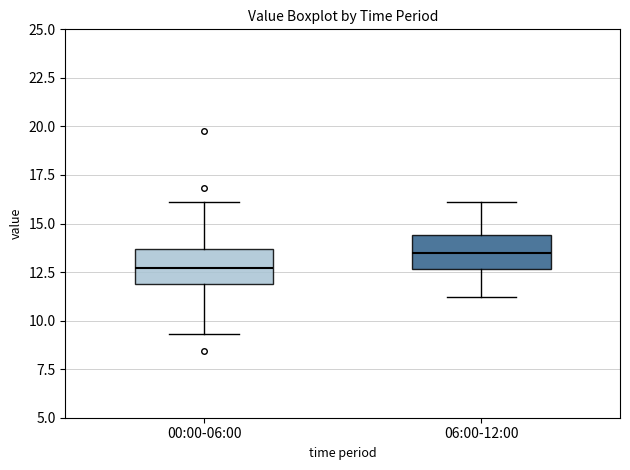

Which box's median line is the highest?

06:00-12:00